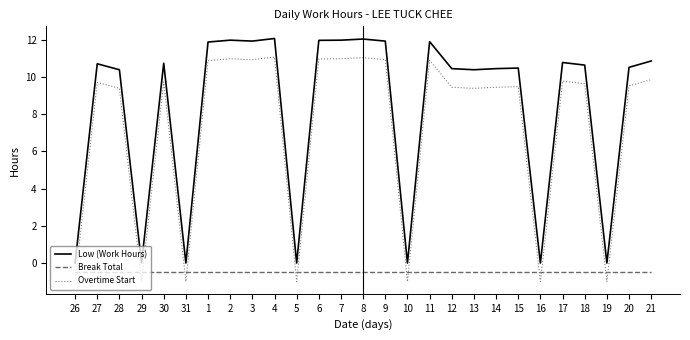

Is it true that Overtime Start equals 5.6 at 8?

False